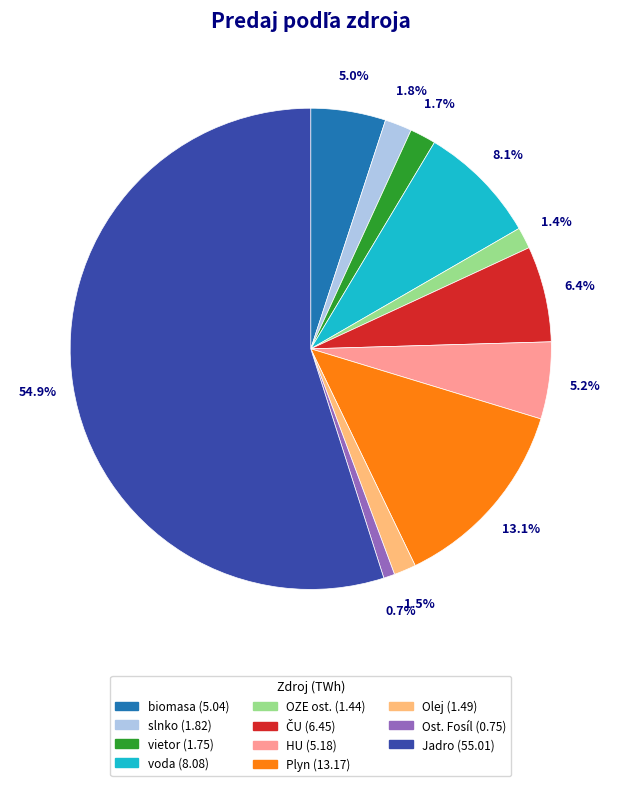

Which category has the biggest portion of the pie?

Jadro